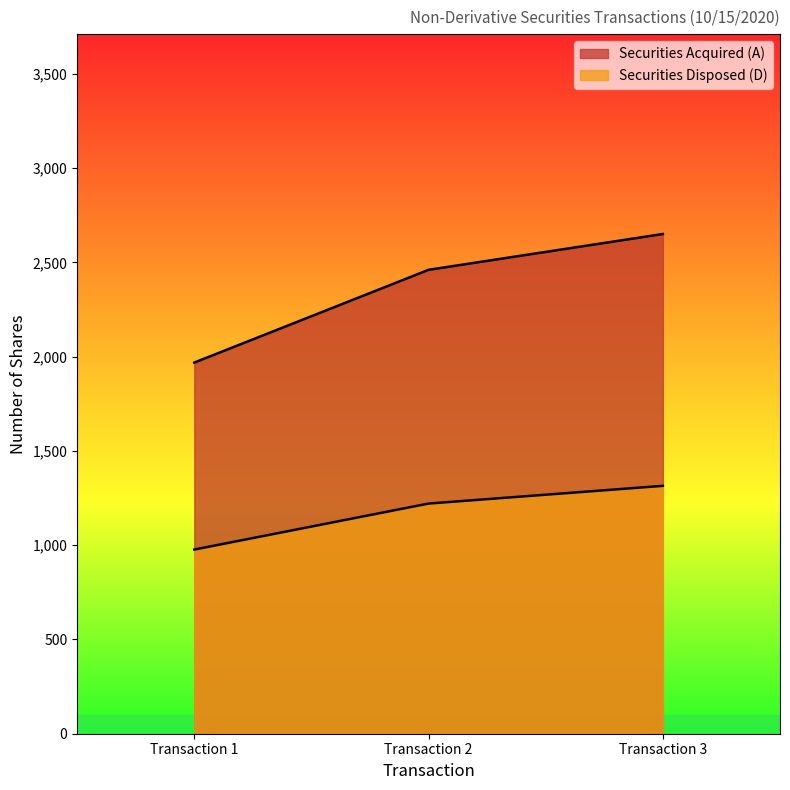

Rank the categories by Securities Acquired (A) value from lowest to highest.

Transaction 1, Transaction 2, Transaction 3